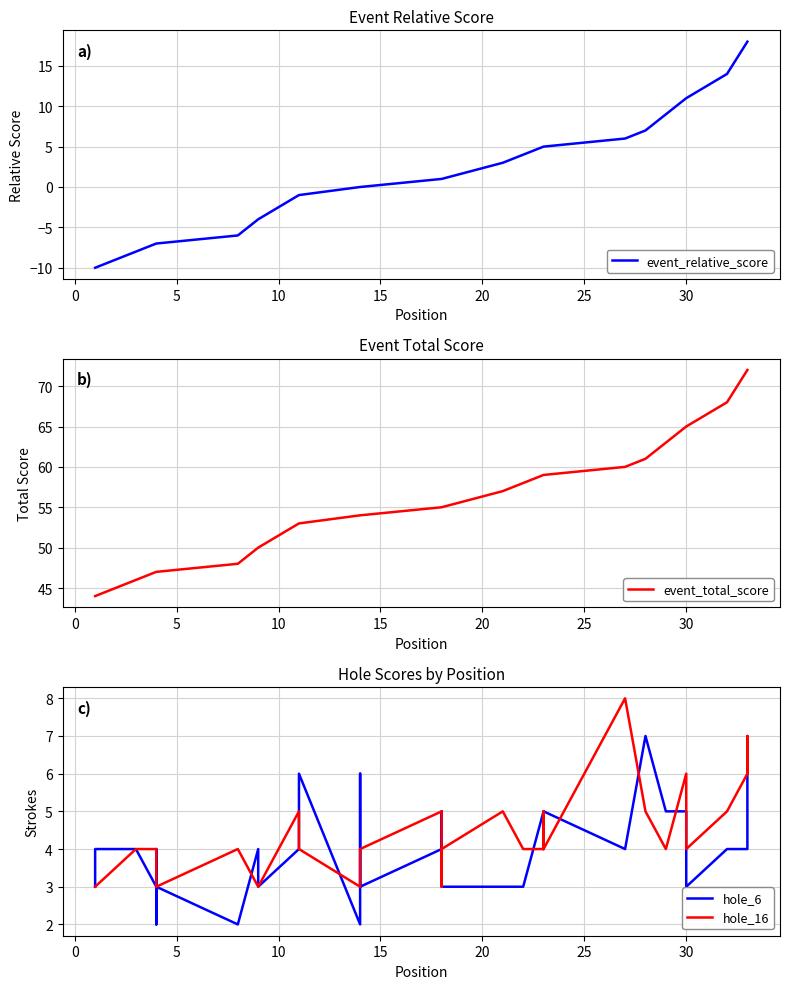

The event_relative_score series shows 18 at 33. True or false?

True